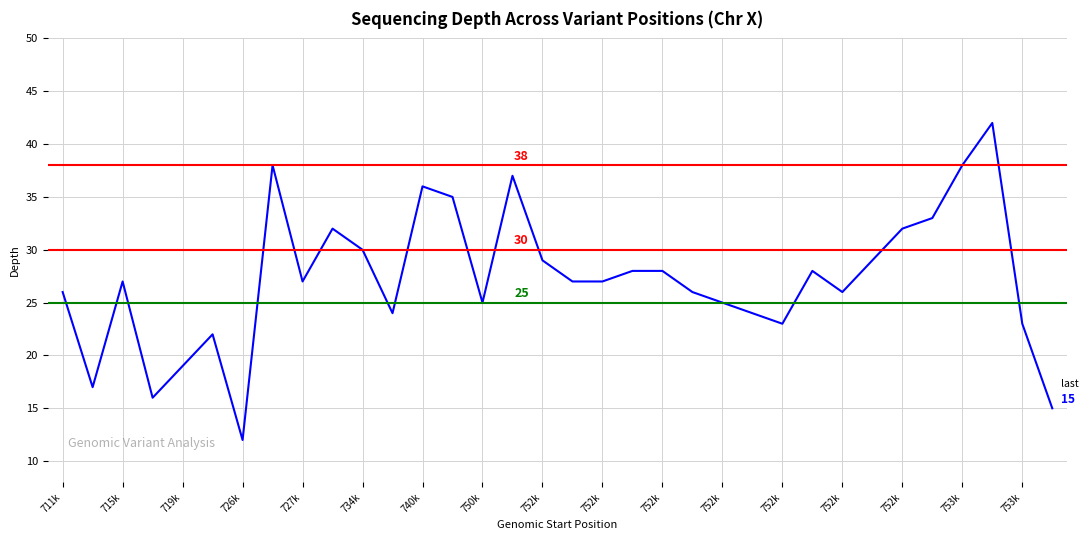

Count the number of data series in this chart.

1